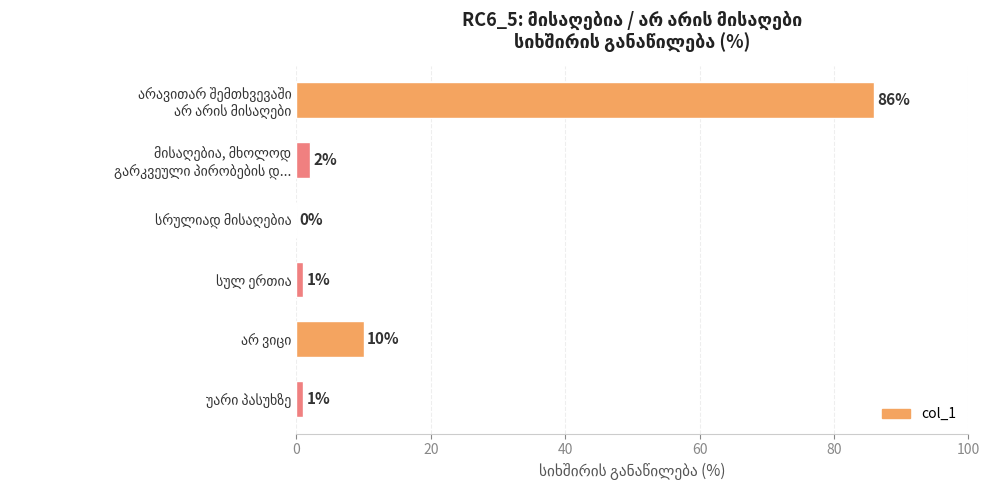

What is the greatest value displayed?

86